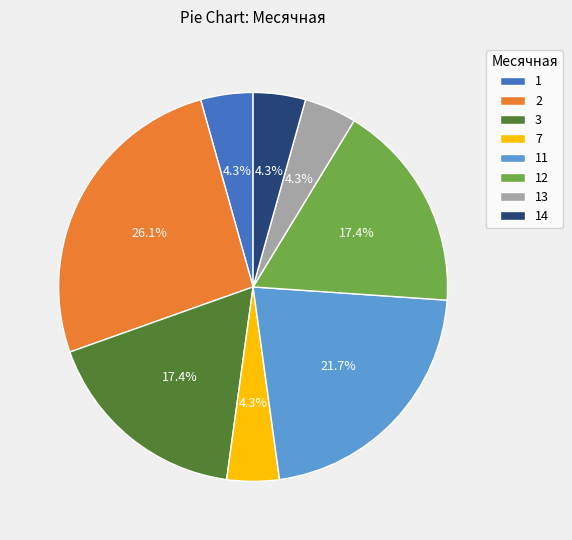

To the nearest percent, what portion does 1 represent?

4%